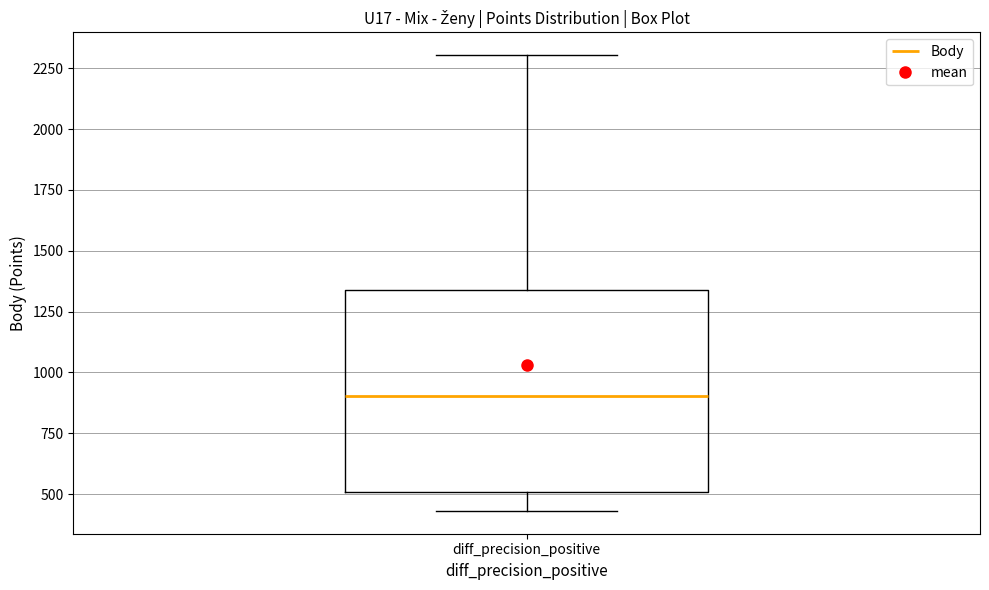

Transcribe this box plot: give where the median line is, the range the box spans, and where the two whiskers end, as read against the y-axis. The values are not printed on the chart, so give them approximately, as read against the axis.

median 900, box 500 to 1350, whiskers 450 to 2300